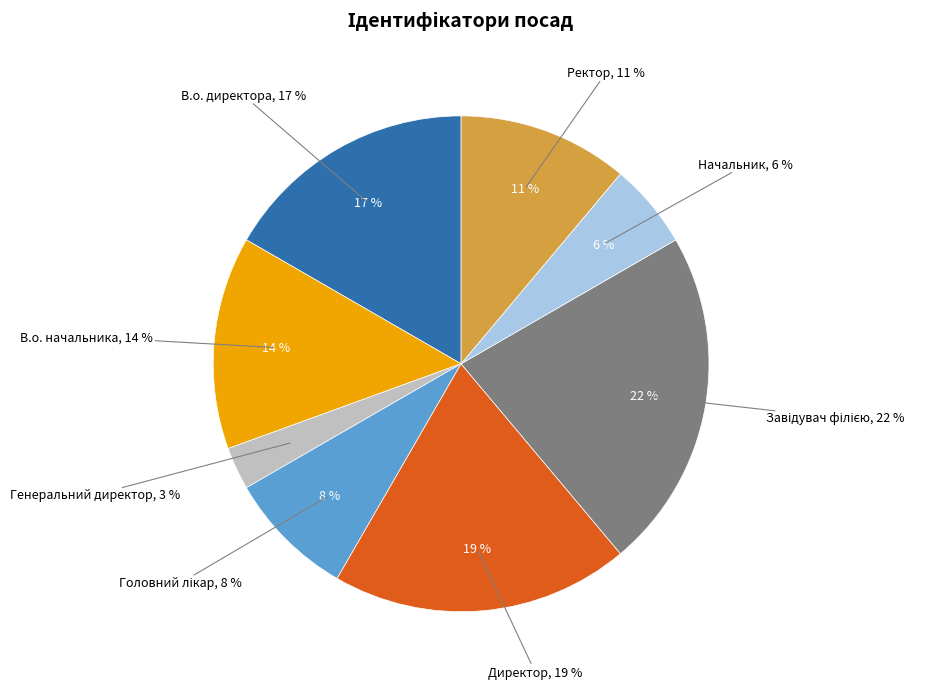

To the nearest percent, what is the average slice percentage?

12%